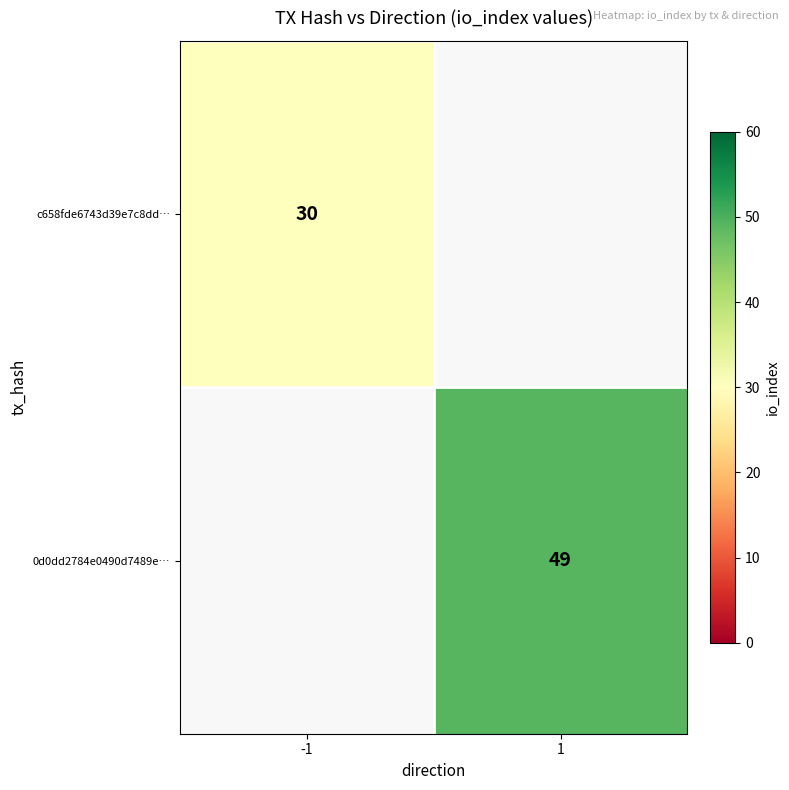

The value of c658fde6743d39e7c8dd… at -1 is 30. True or false?

True